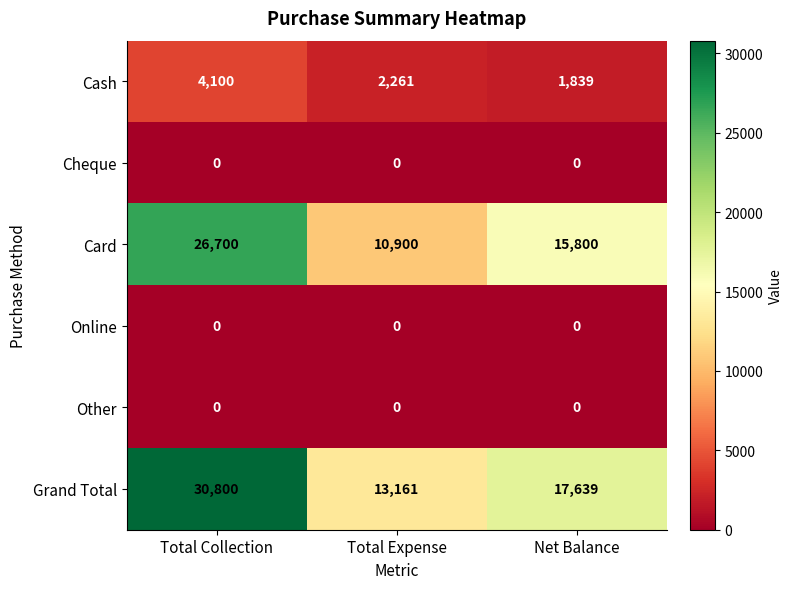

Reading right to left, list all the values displayed in this chart.

Cash: 1839	2261	4100
Cheque: 0	0	0
Card: 15800	10900	26700
Online: 0	0	0
Other: 0	0	0
Grand Total: 17639	13161	30800